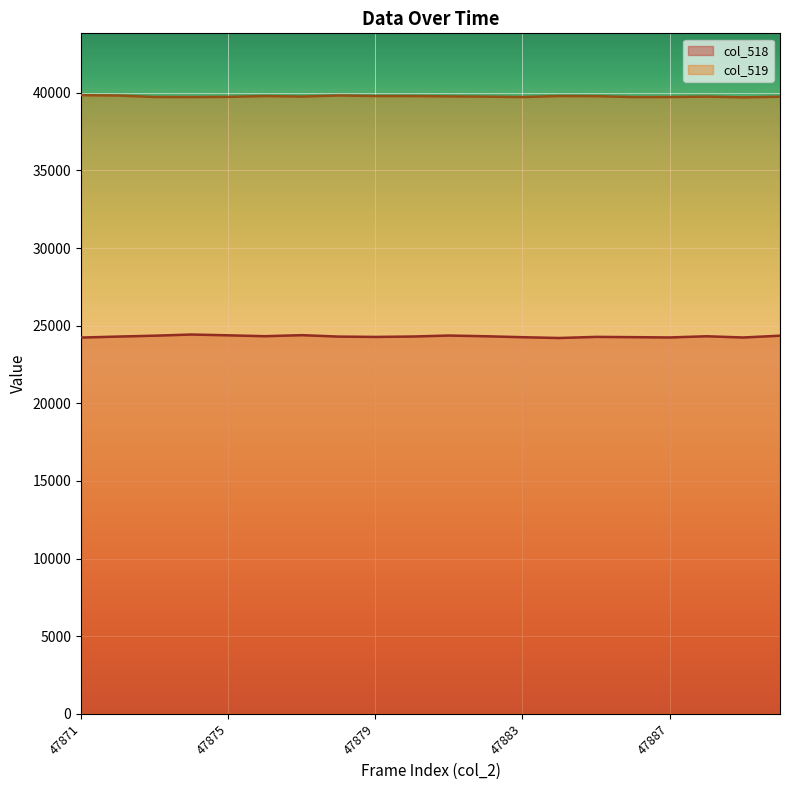

At which category is the sum across all series the highest?

47874